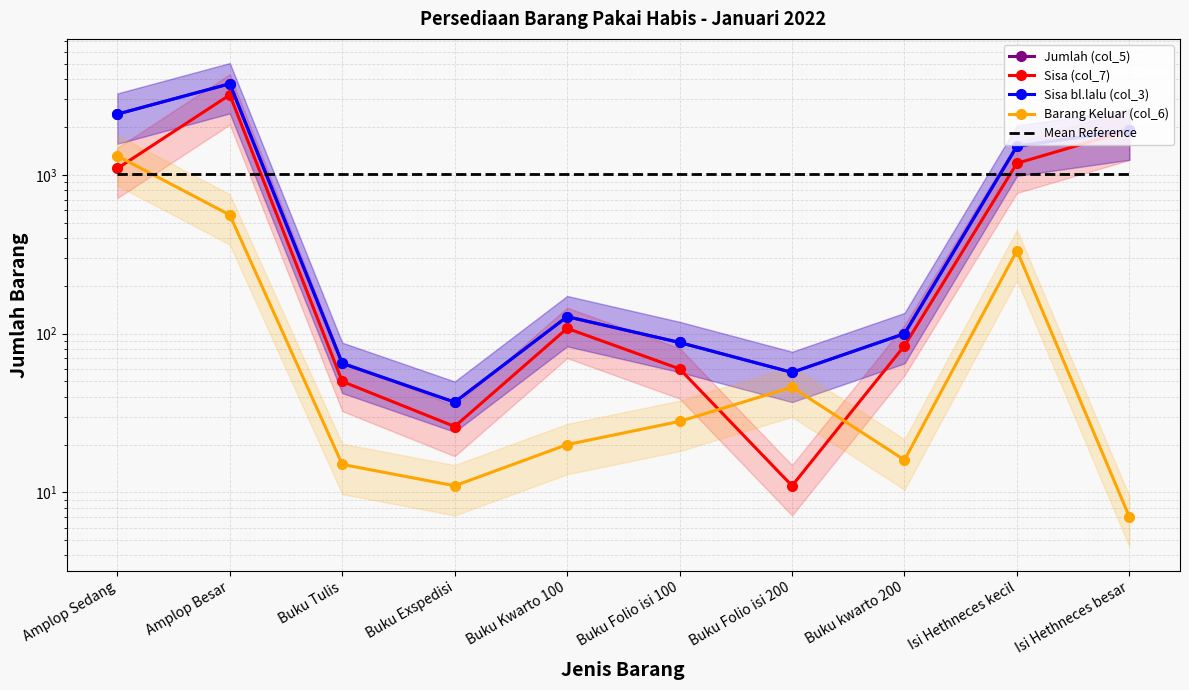

What is the difference between the Sisa (col_7) values at Buku kwarto 200 and Buku Exspedisi?

58.0